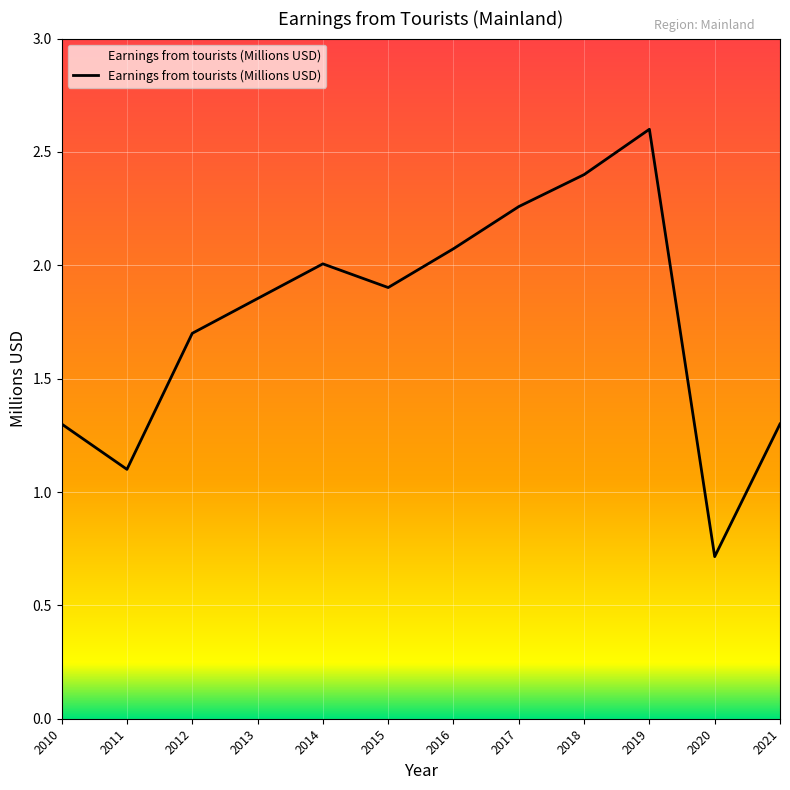

Count the number of data series in this chart.

1